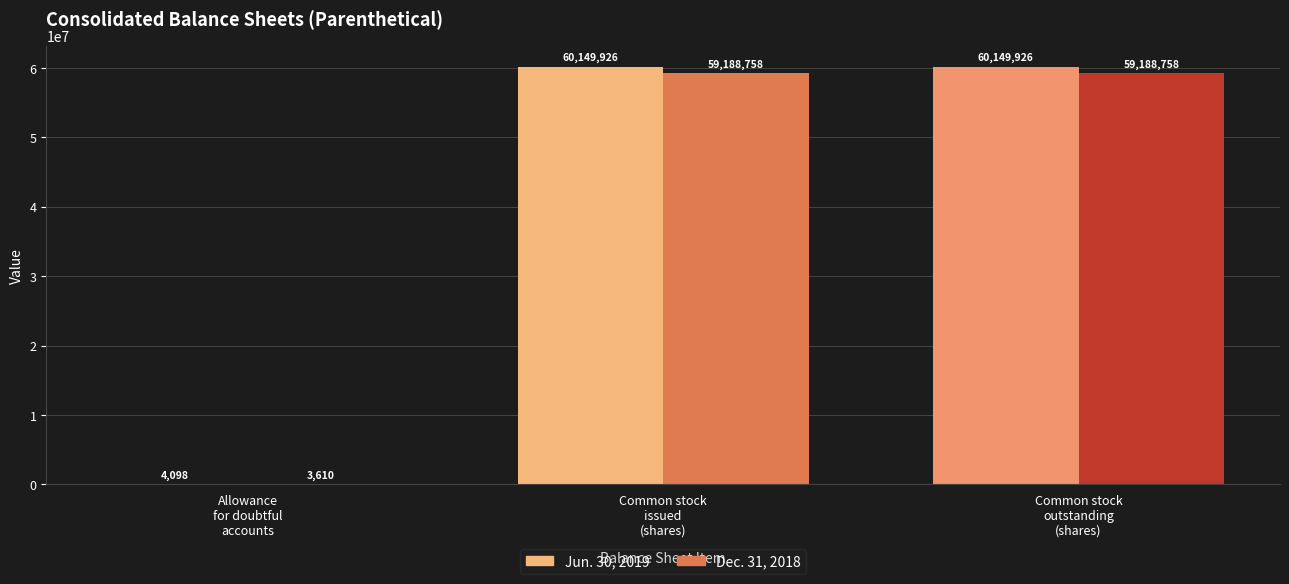

Reading right to left, extract all data points from this chart.

Jun. 30, 2019: Common stock, outstanding (in shares)=60149926	Common stock, issued (in shares)=60149926	Allowance for doubtful accounts=4098
Dec. 31, 2018: Common stock, outstanding (in shares)=59188758	Common stock, issued (in shares)=59188758	Allowance for doubtful accounts=3610